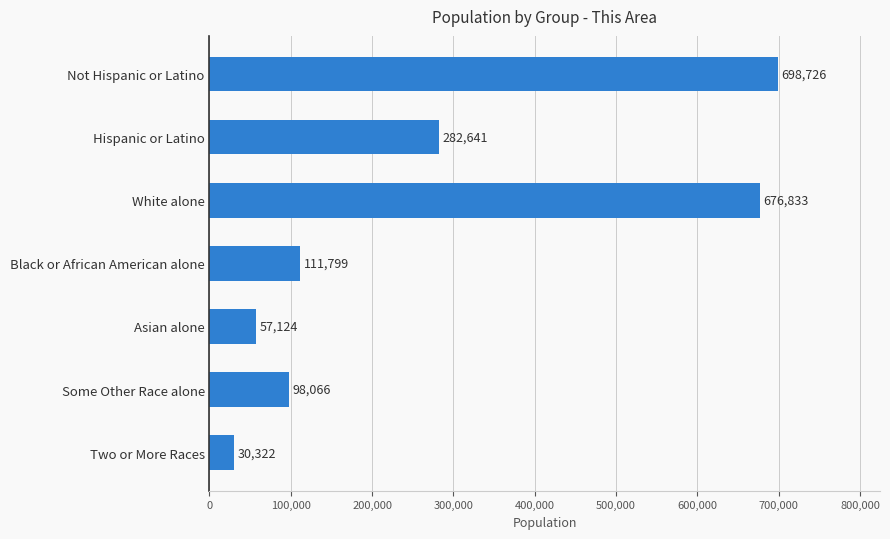

What position from the top is Hispanic or Latino?

2